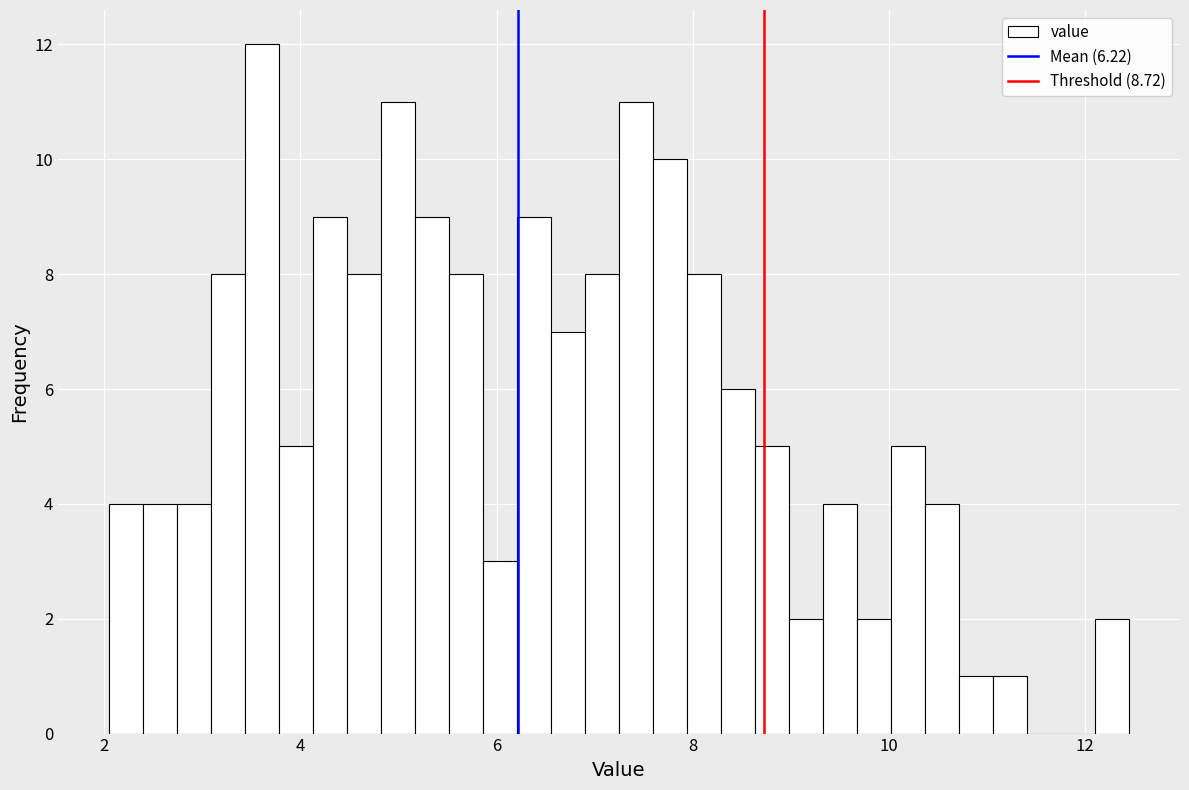

Around what value on the x-axis is the tallest bar? Give the approximate position of its centre, as read against the axis.

3.6